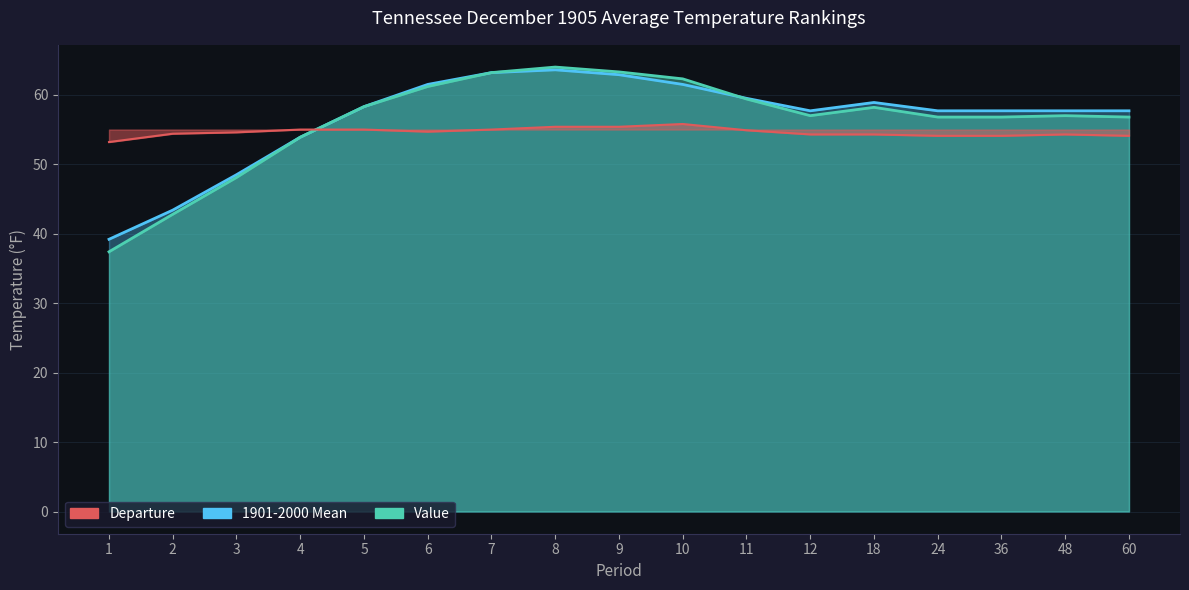

What is the total value across all series at 1?

129.8